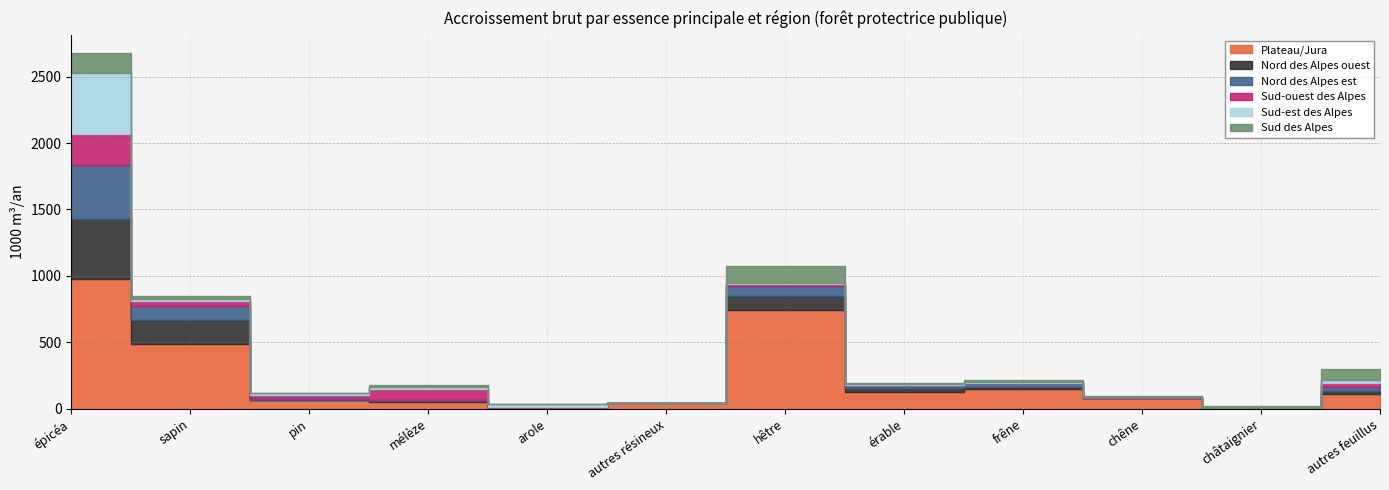

The Sud des Alpes series shows 6 at chêne. True or false?

True